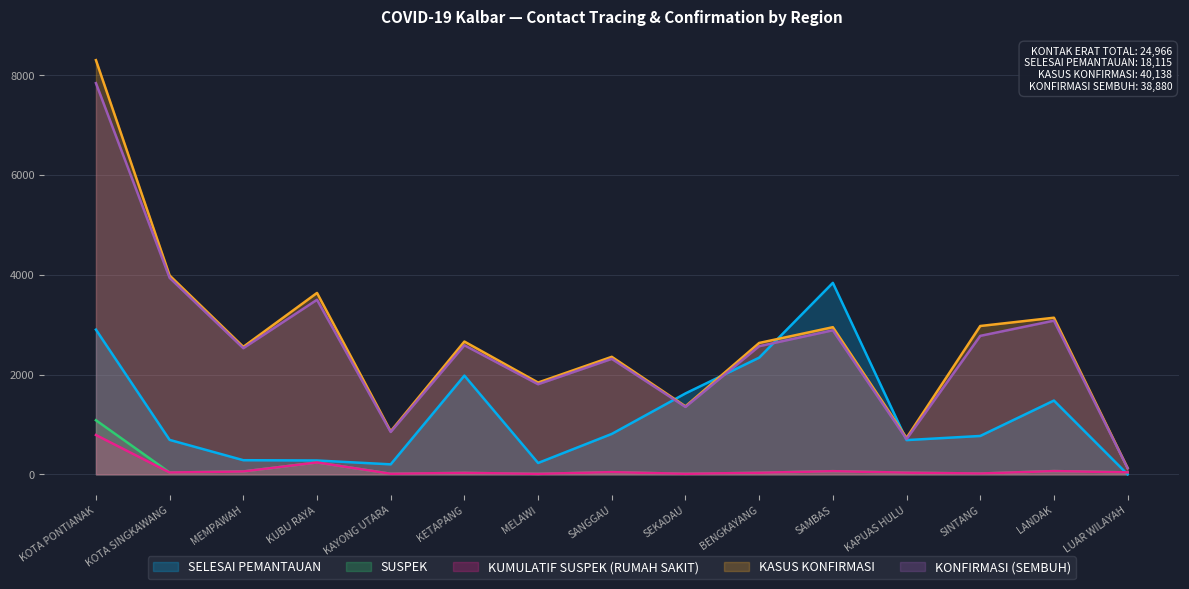

List the labels in order of KASUS KONFIRMASI value, largest first.

KOTA PONTIANAK, KOTA SINGKAWANG, KUBU RAYA, LANDAK, SINTANG, SAMBAS, KETAPANG, BENGKAYANG, MEMPAWAH, SANGGAU, MELAWI, SEKADAU, KAYONG UTARA, KAPUAS HULU, LUAR WILAYAH